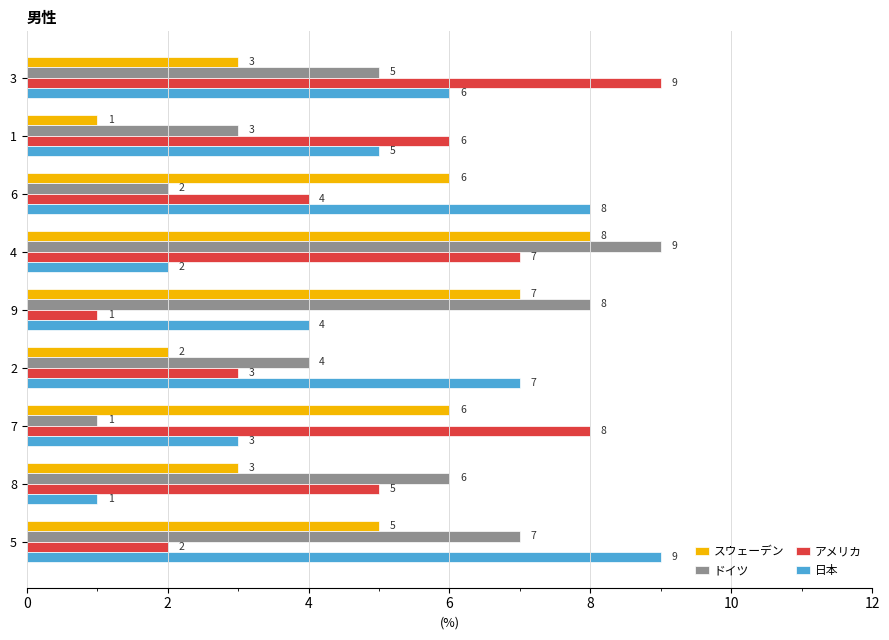

List the labels in order of 日本 value, largest first.

5, 6, 2, 3, 1, 9, 7, 4, 8